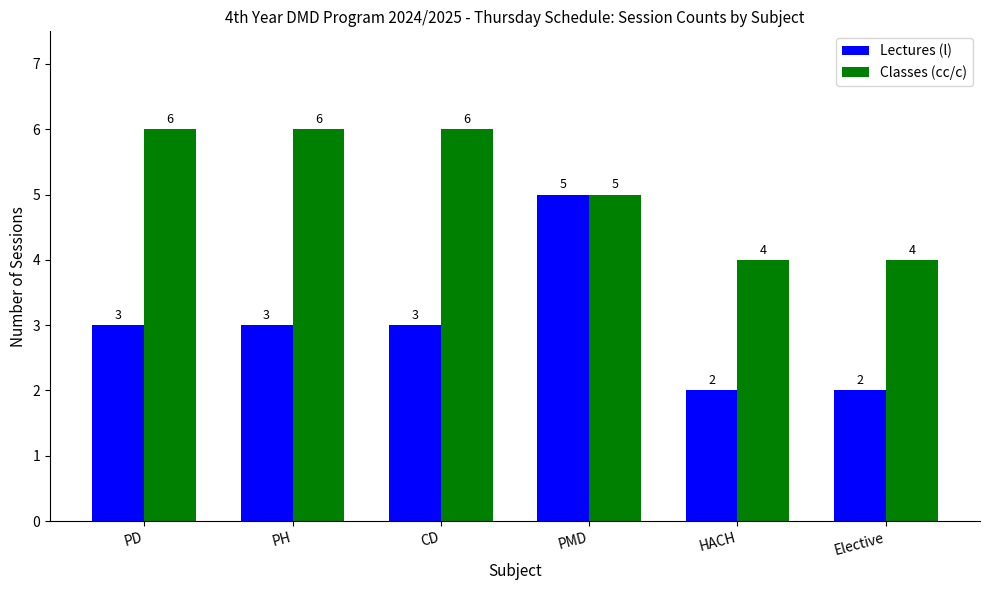

What is the difference between the Lectures (l) values at PMD and Elective?

3